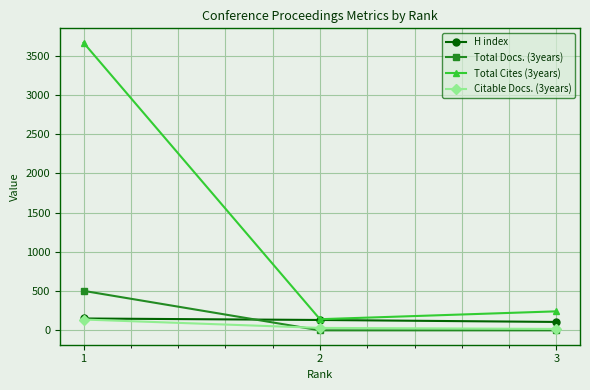

Which series has the largest range (max minus min)?

Total Cites (3years)